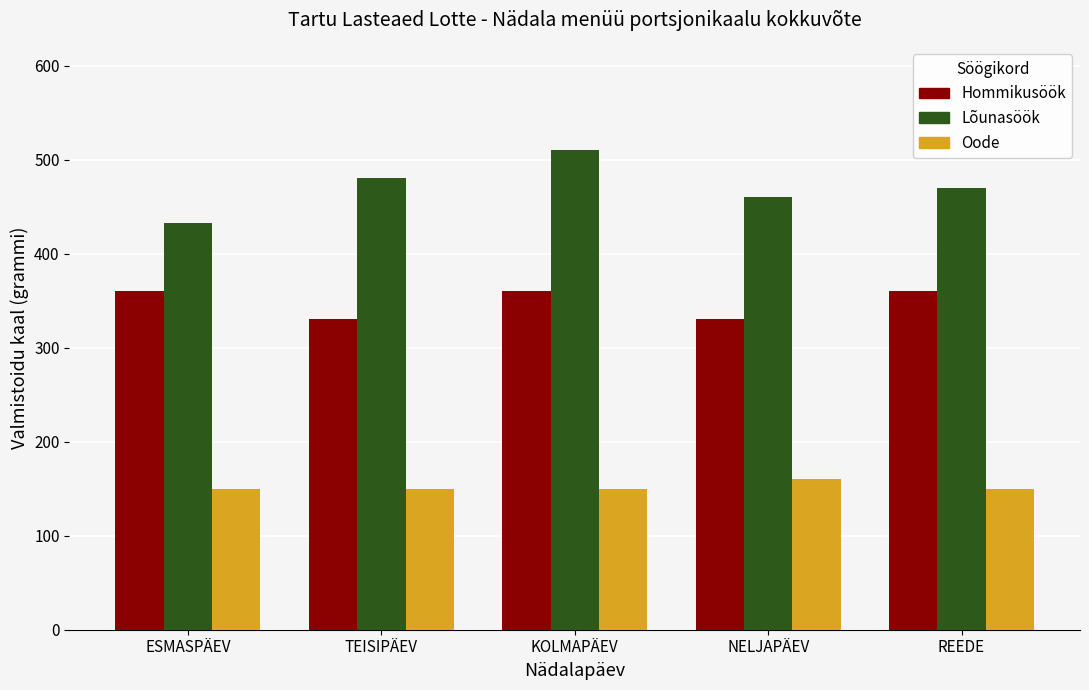

Which series has the widest spread of values?

Lõunasöök